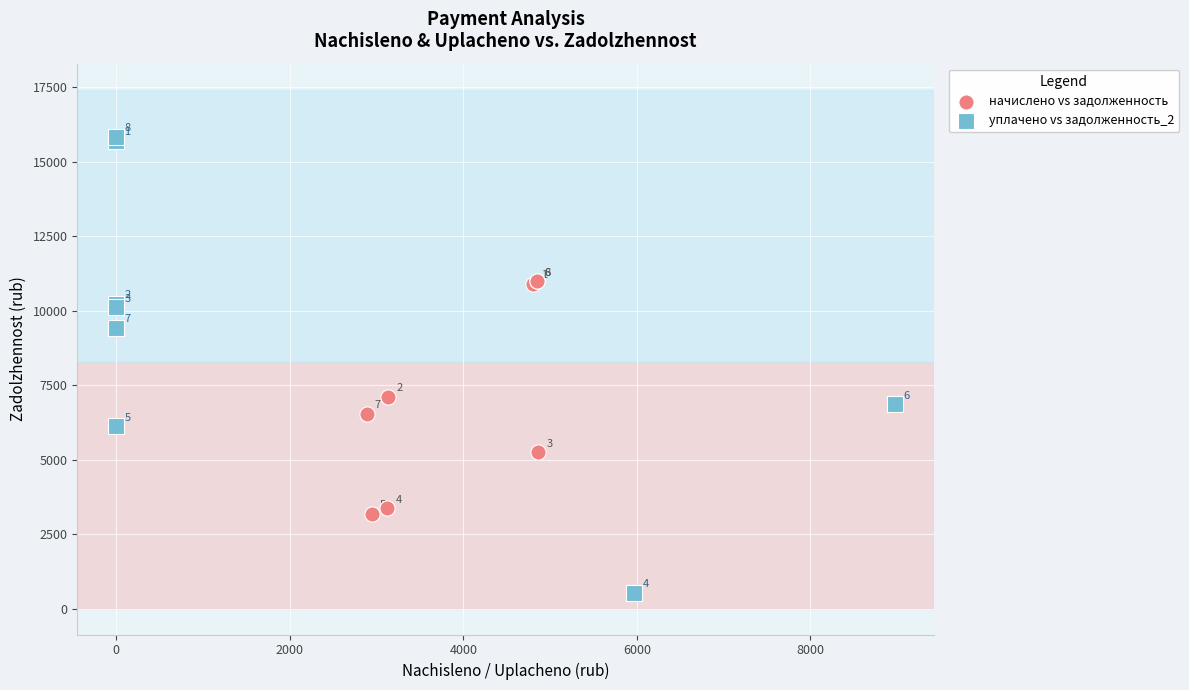

Which series has the widest spread of Y values?

уплачено vs задолженность_2